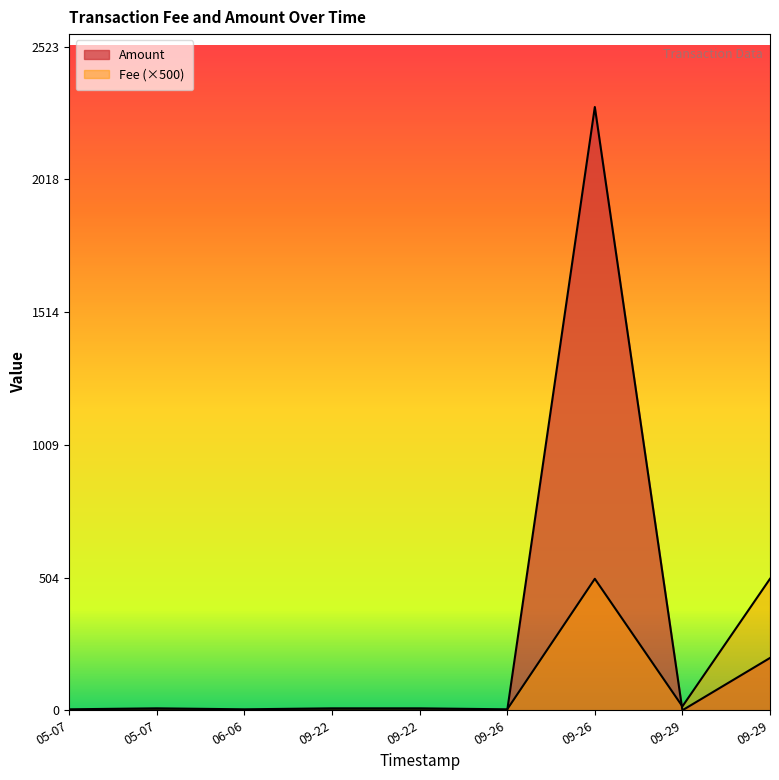

How many lines are shown in the chart?

2